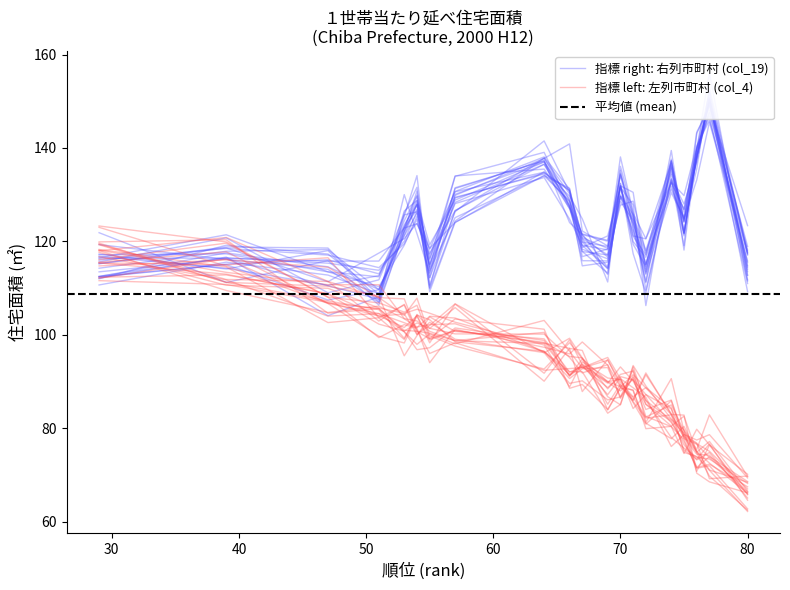

What position from the right is 東金市?

8